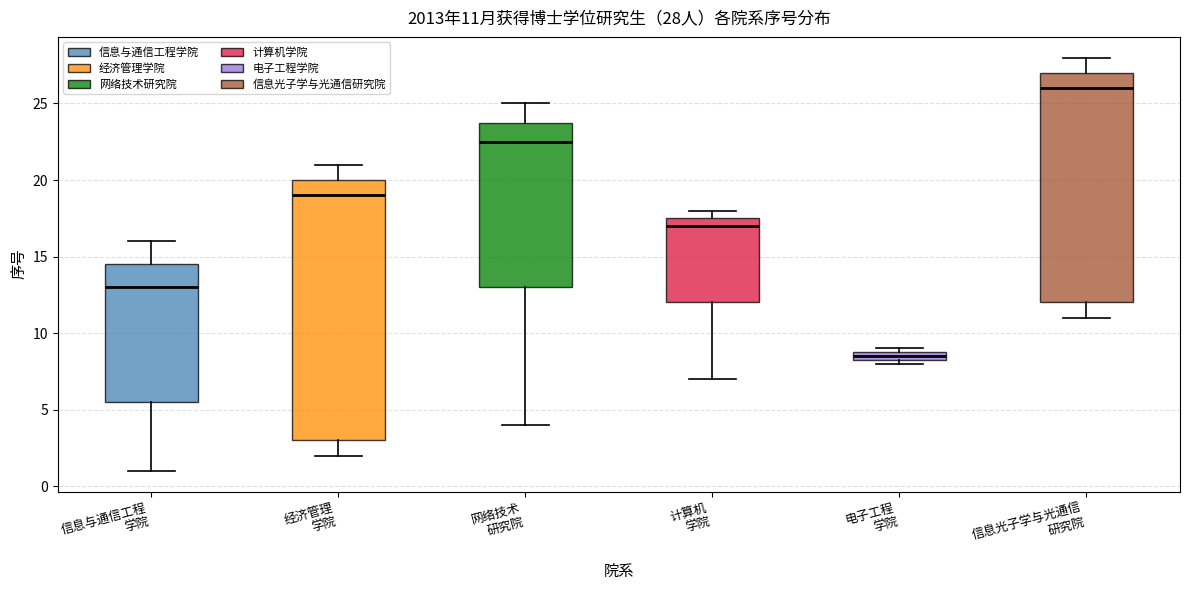

Which box is the tallest, from its lower edge to its upper edge?

经济管理 学院